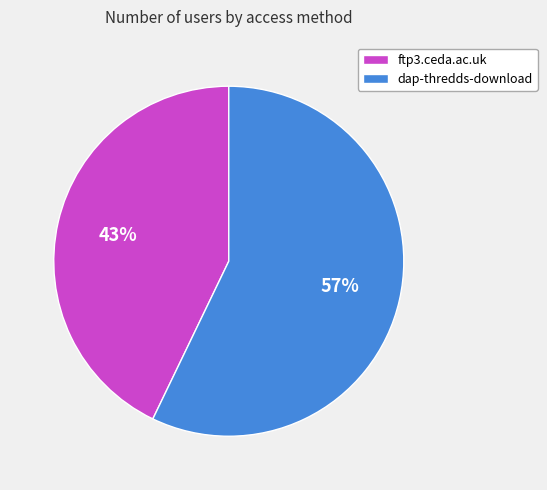

Do dap-thredds-download and ftp3.ceda.ac.uk together represent more than half of the pie?

Yes